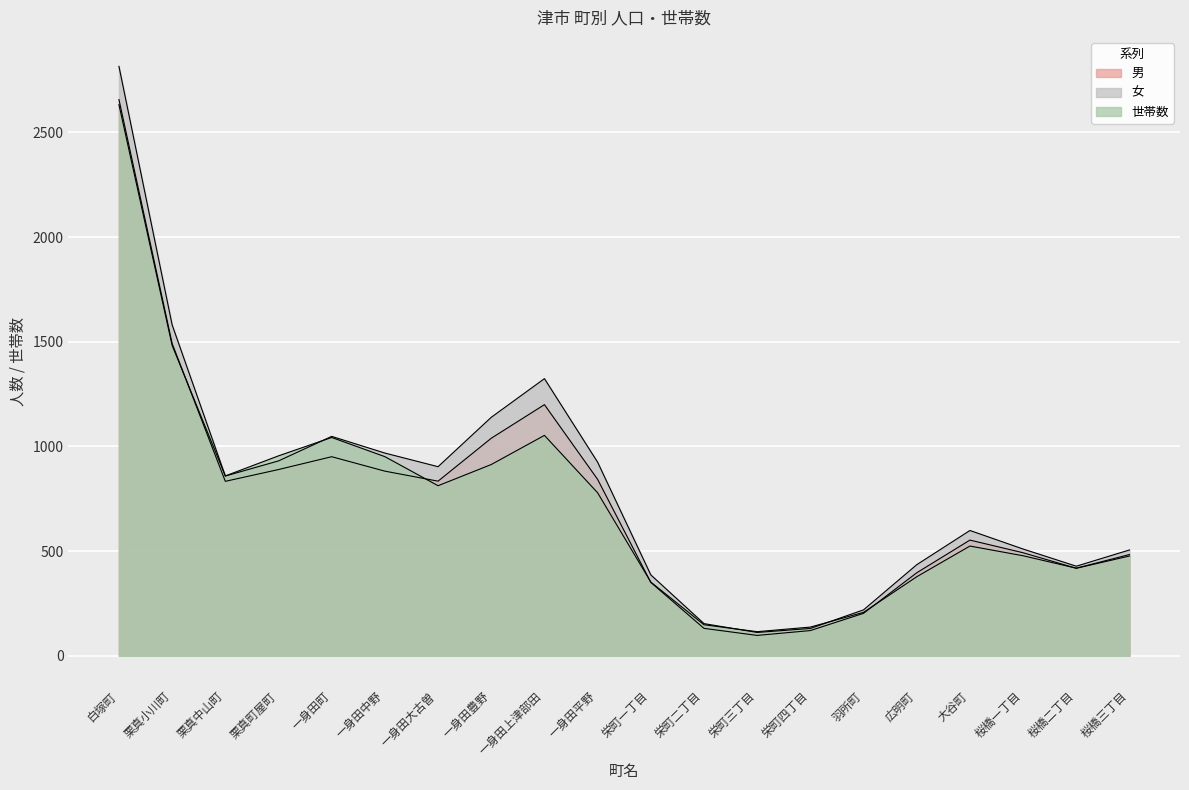

True or false: 女 has more than 2 points higher than both neighbors.

True